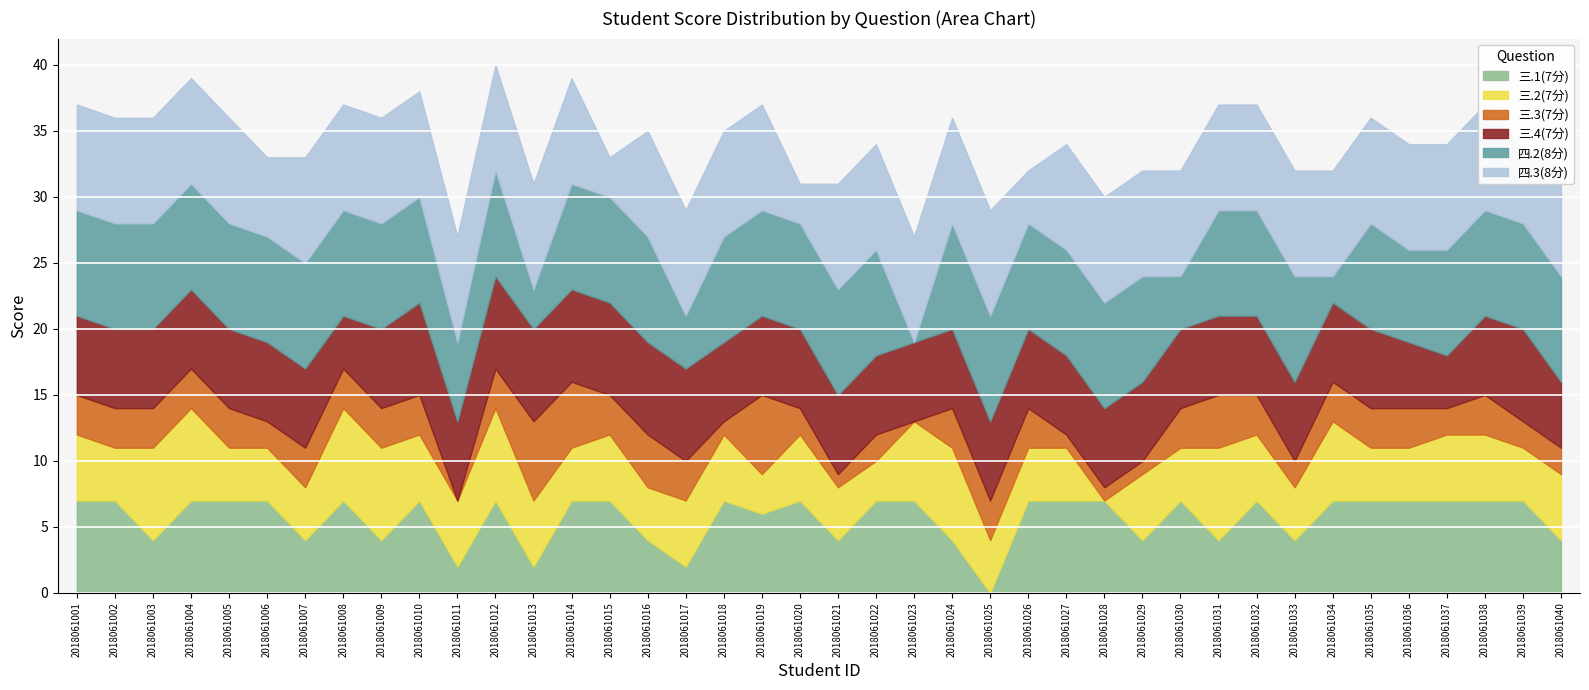

What is the difference between the maximum and minimum values in the 三.2(7分) series?

7